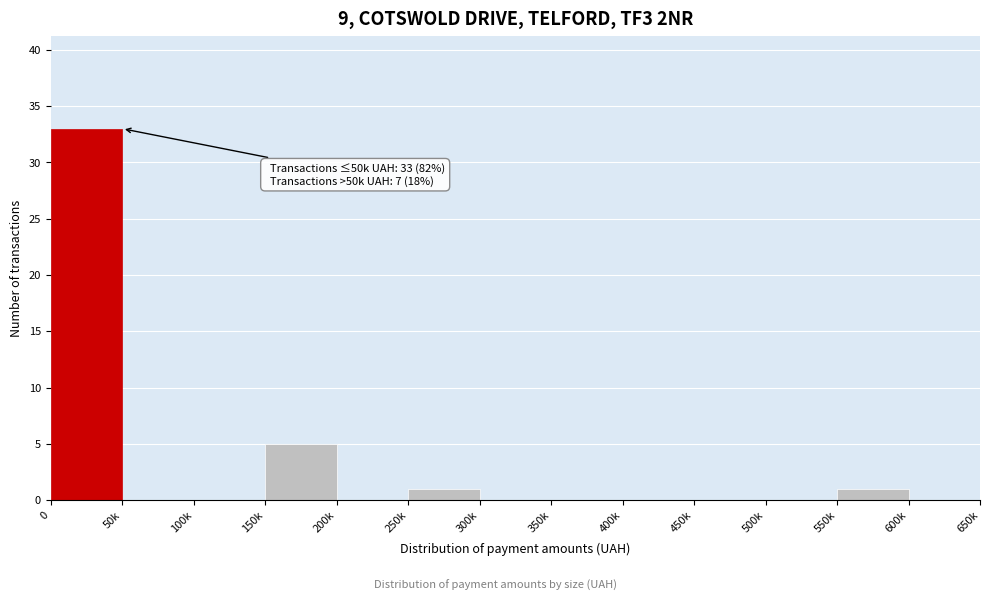

Reading left to right, what are all the values shown in this chart?

0=33	50k=0	100k=0	150k=5	200k=0	250k=1	300k=0	350k=0	400k=0	450k=0	500k=0	550k=1	600k=0